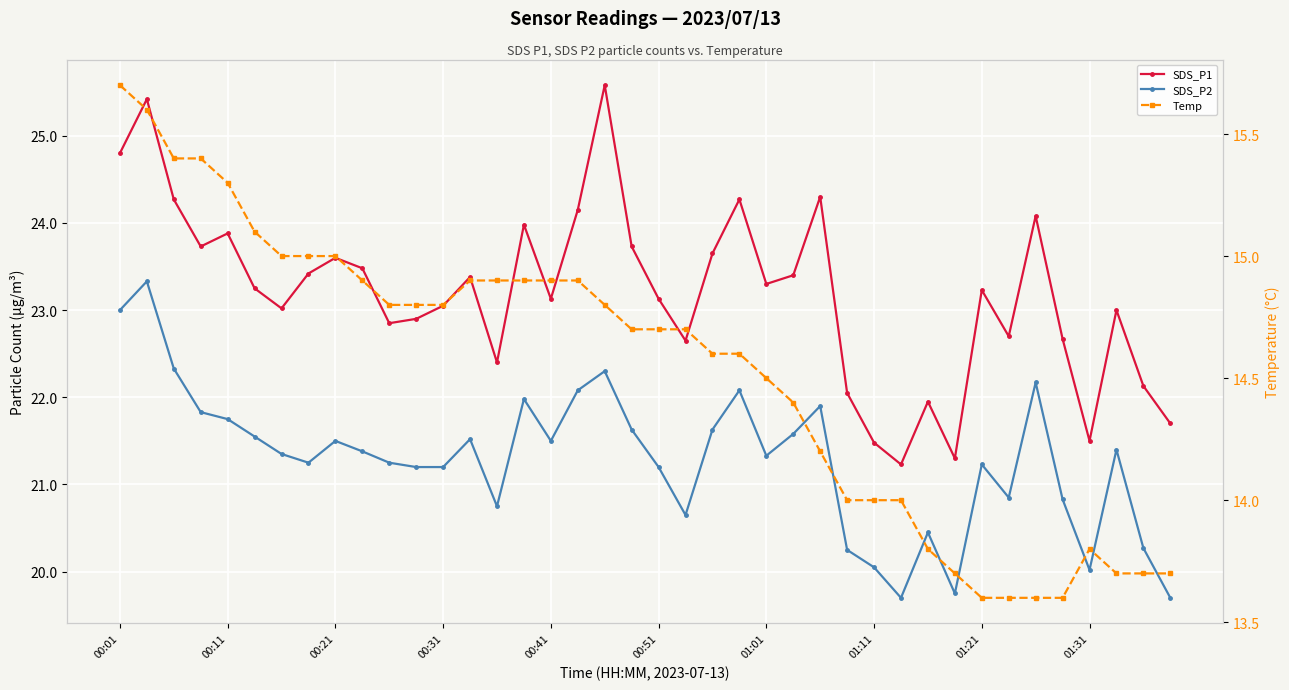

Is the value of Temp at 23 greater than the value of SDS_P1 at 00:41?

No